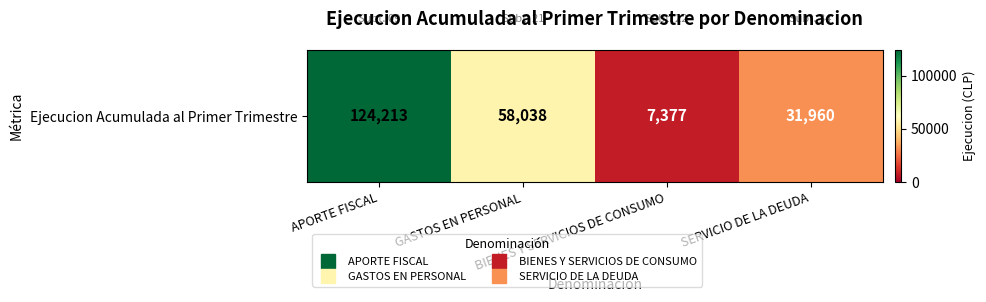

At which category does the chart reach its minimum across all series?

BIENES Y SERVICIOS DE CONSUMO